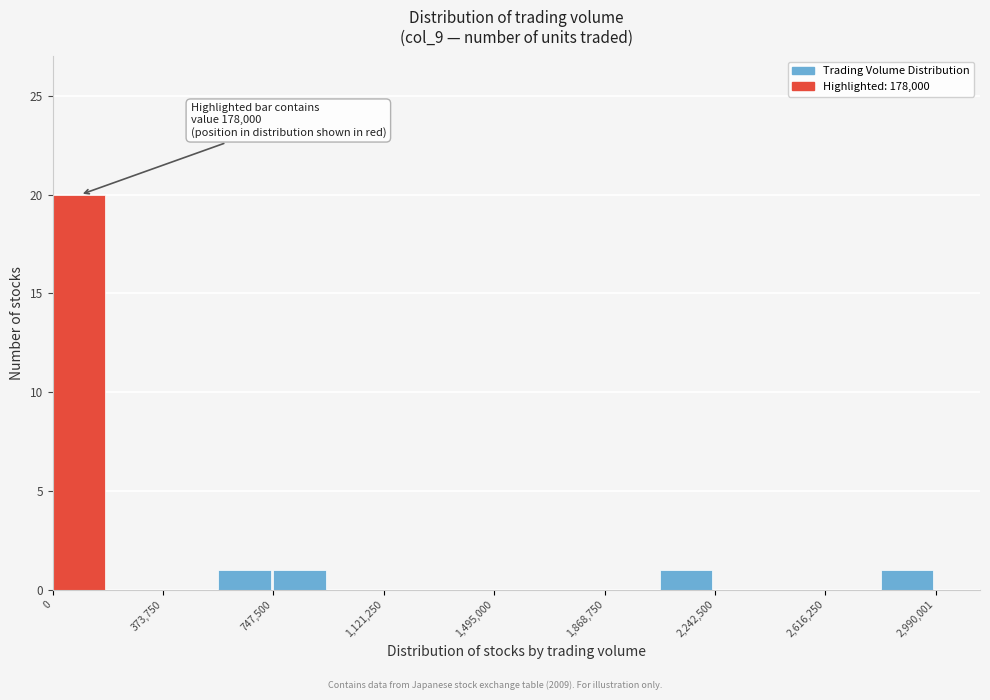

Around what value on the x-axis is the tallest bar? Give the approximate position of its centre, as read against the axis.

100000